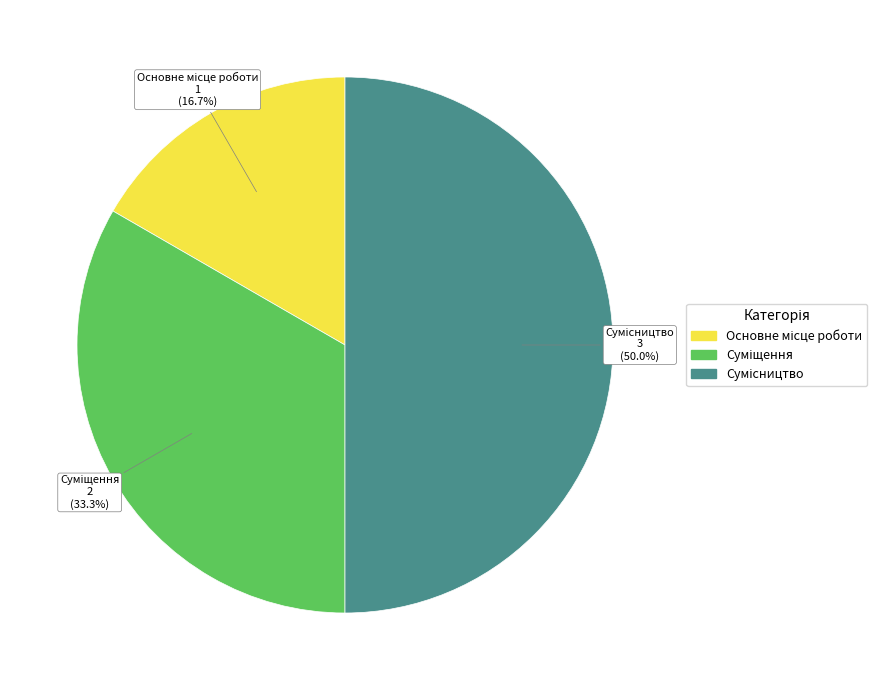

To the nearest percent, what is the difference between the Сумісництво and Основне місце роботи slice percentages?

33%